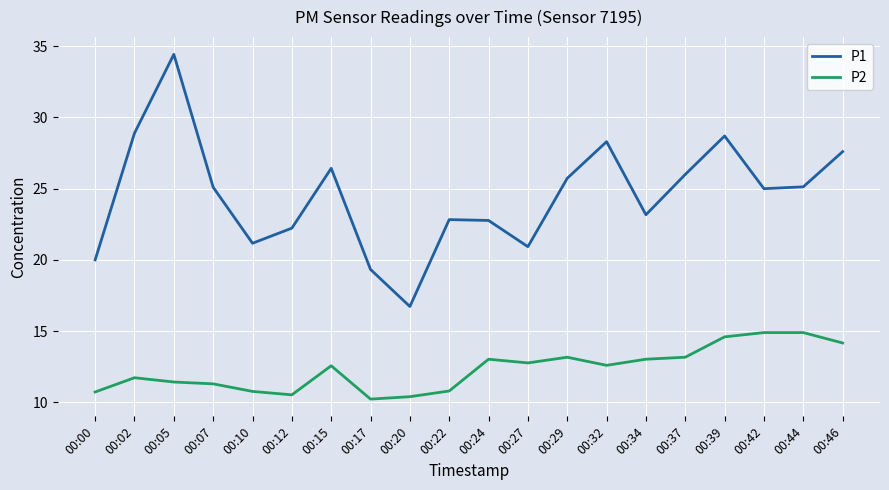

The value of P1 at 00:24 is 38.7. True or false?

False